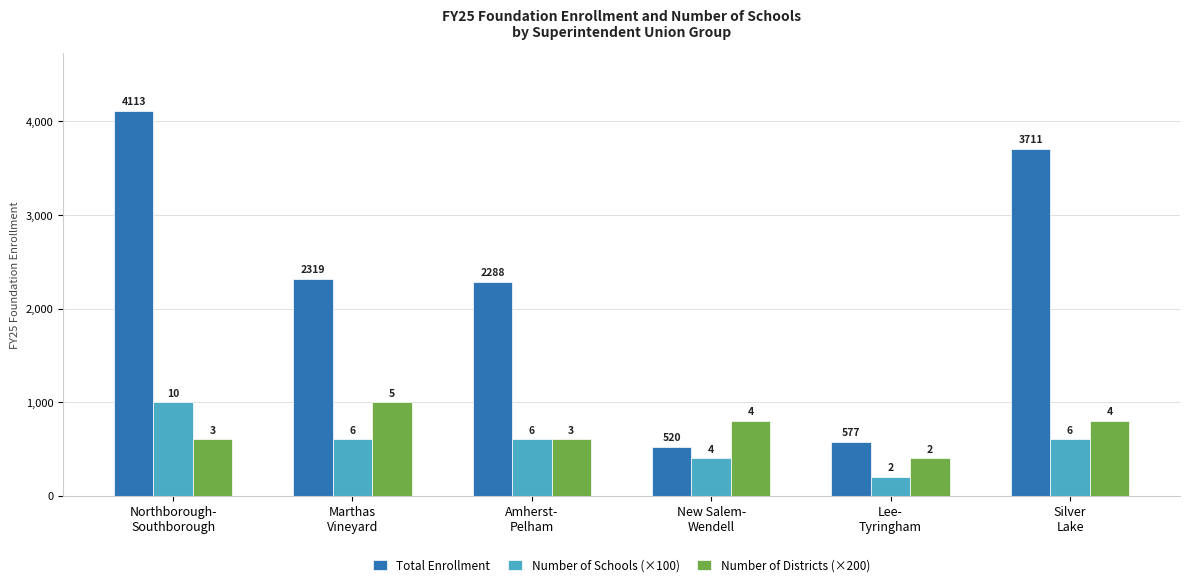

What is the sum of the Total Enrollment values at Silver
Lake and New Salem-
Wendell?

4231